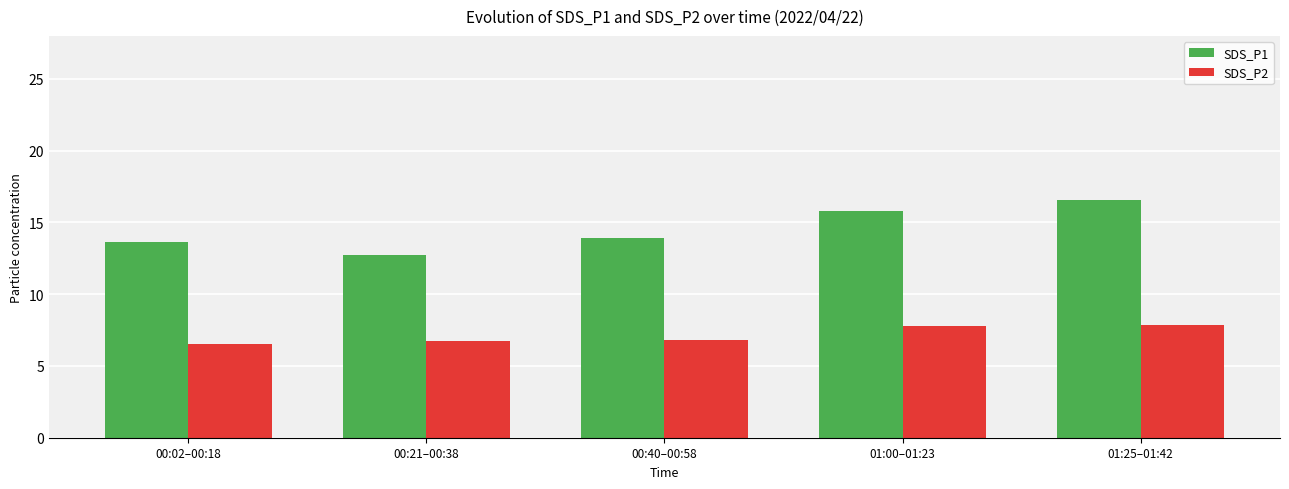

What is the highest value of the SDS_P1 series?

16.5